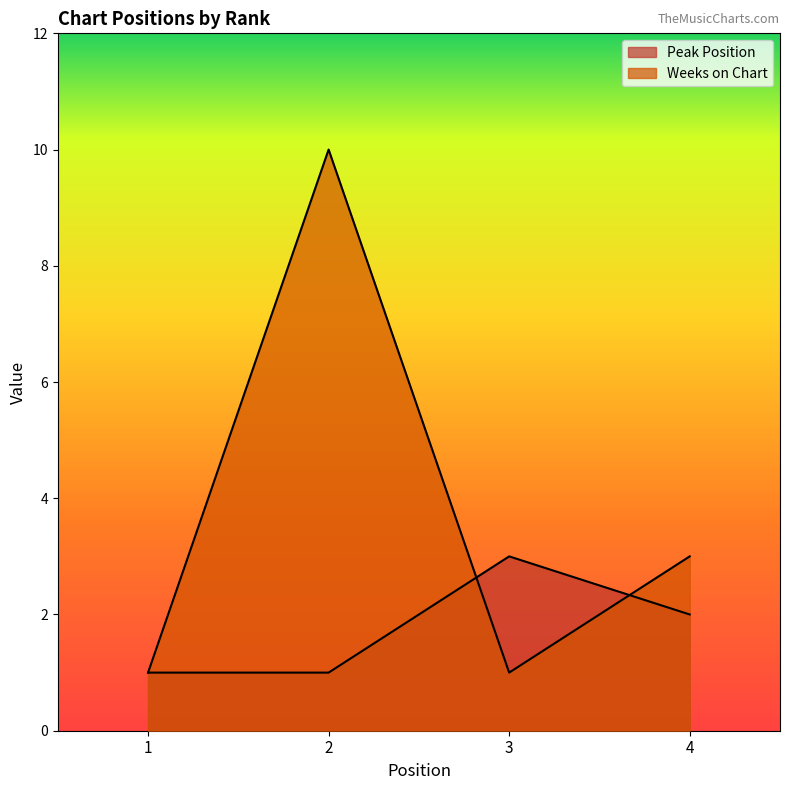

The Peak Position series shows 0 at 2. True or false?

False